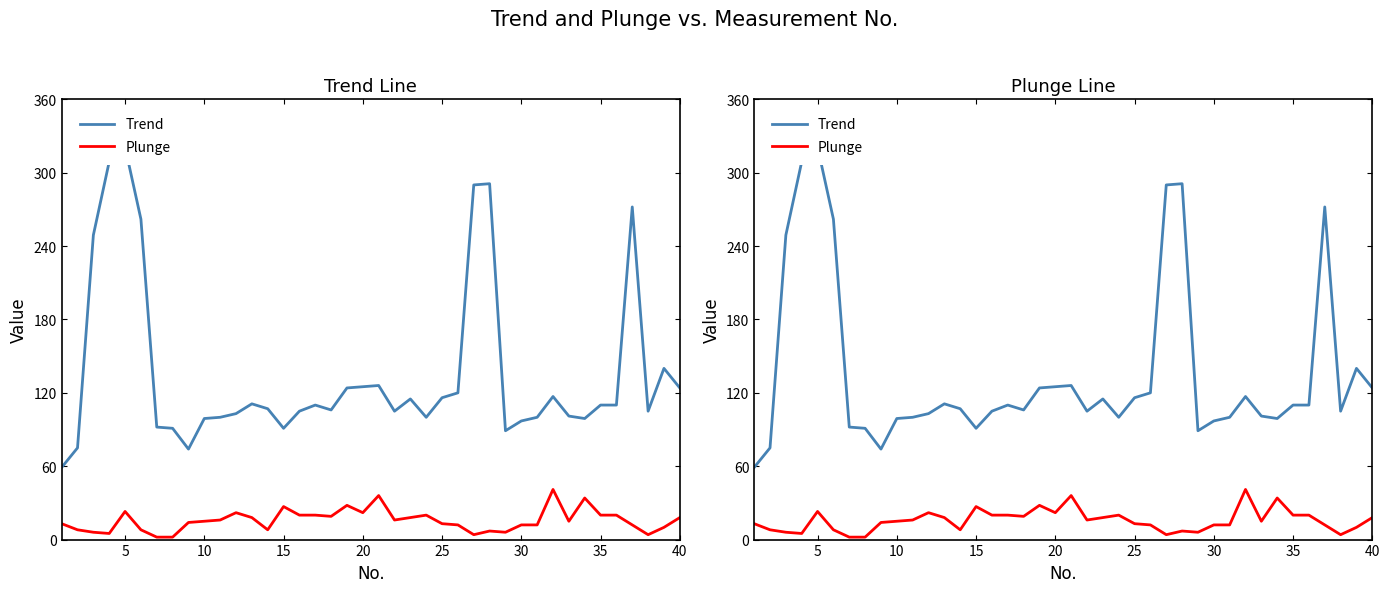

True or false: Plunge and Trend intersect in this chart.

False